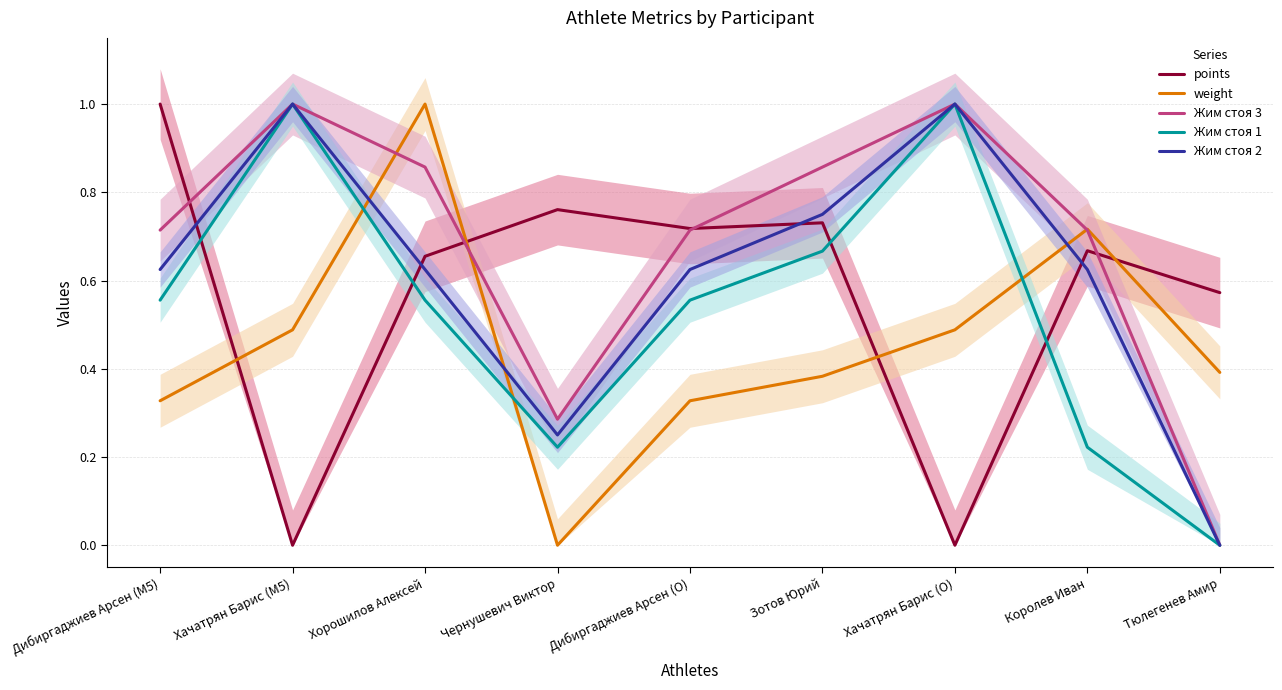

The value of weight at Дибиргаджиев Арсен (O) is 0.5. True or false?

False